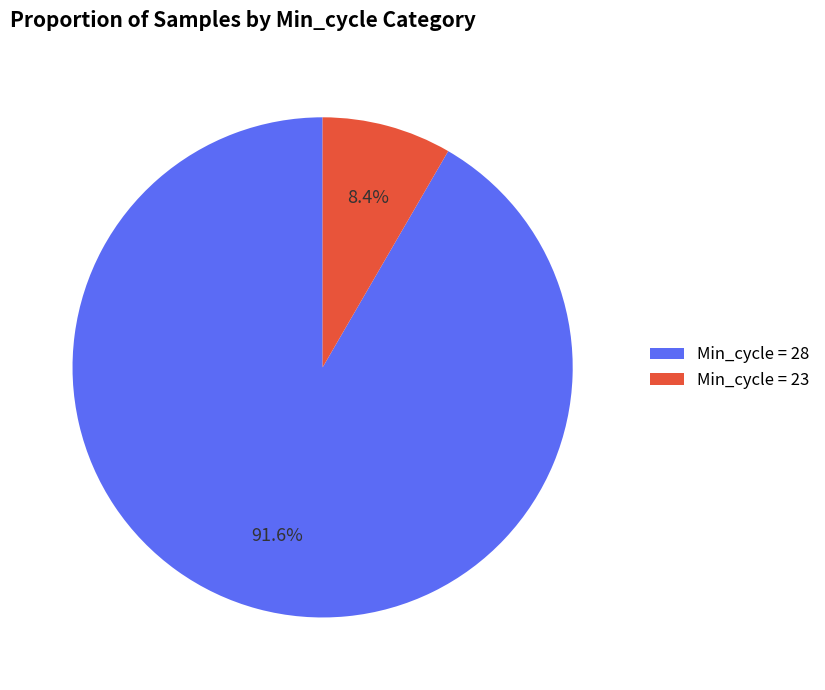

How many segments does this pie chart have?

2